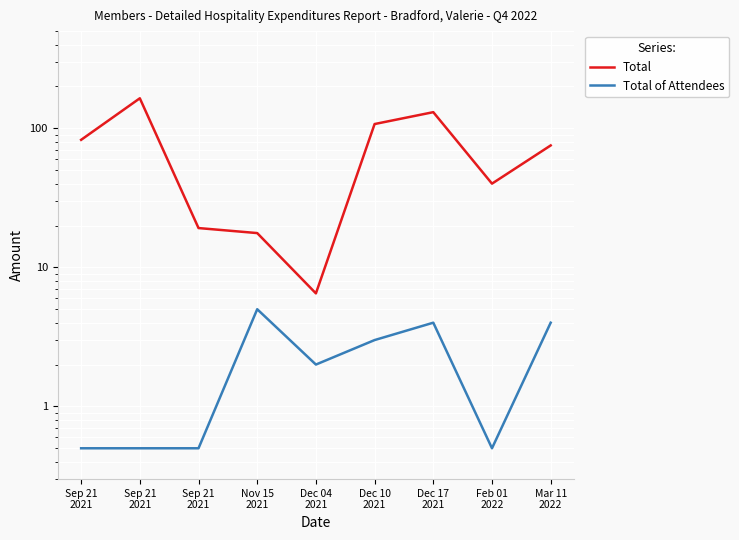

What is the average value of the Total of Attendees series?

2.2